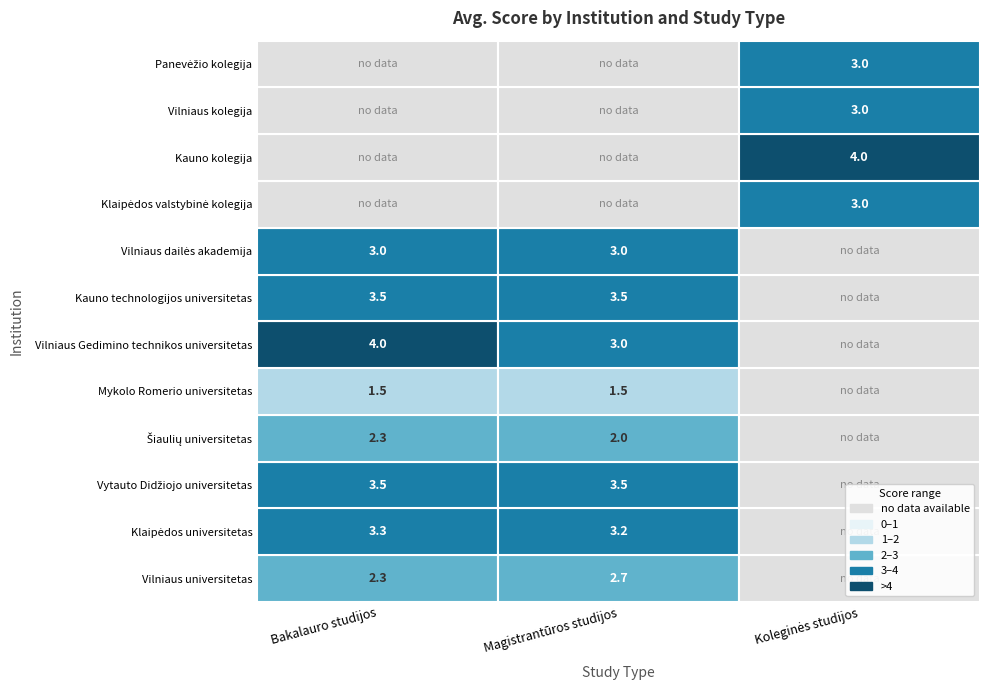

Where does the Mykolo Romerio universitetas series first go above 1?

Bakalauro studijos